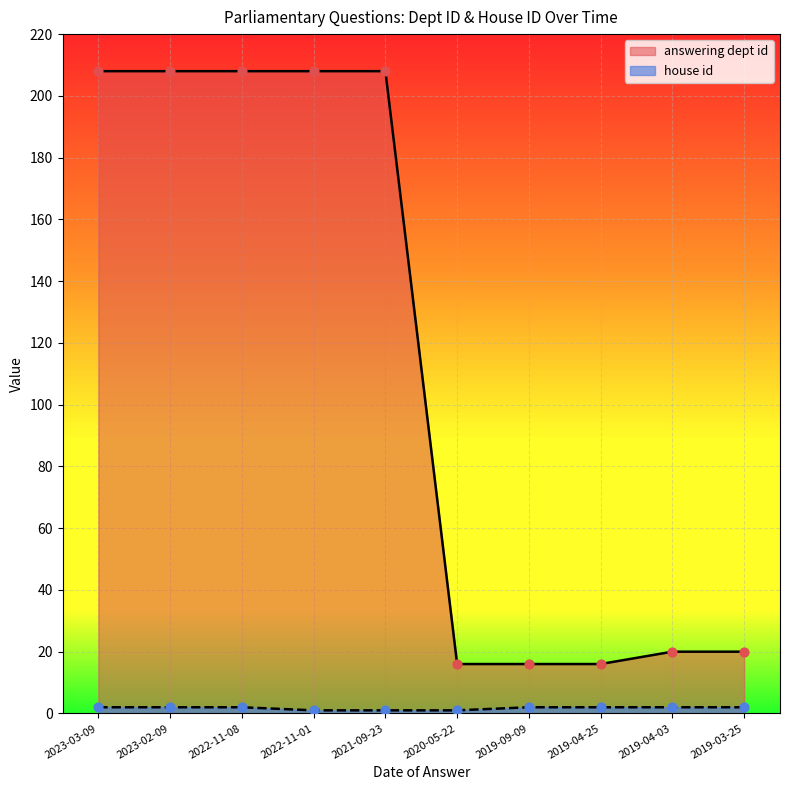

Which series has the largest Y range (max minus min)?

answering dept id